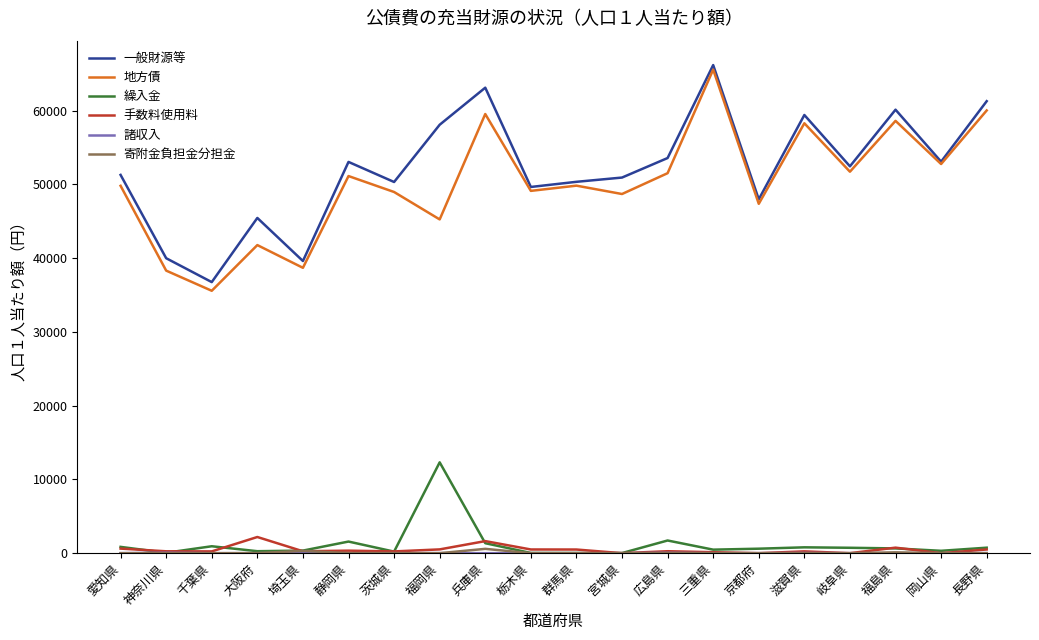

Which category has the highest value across all series?

三重県